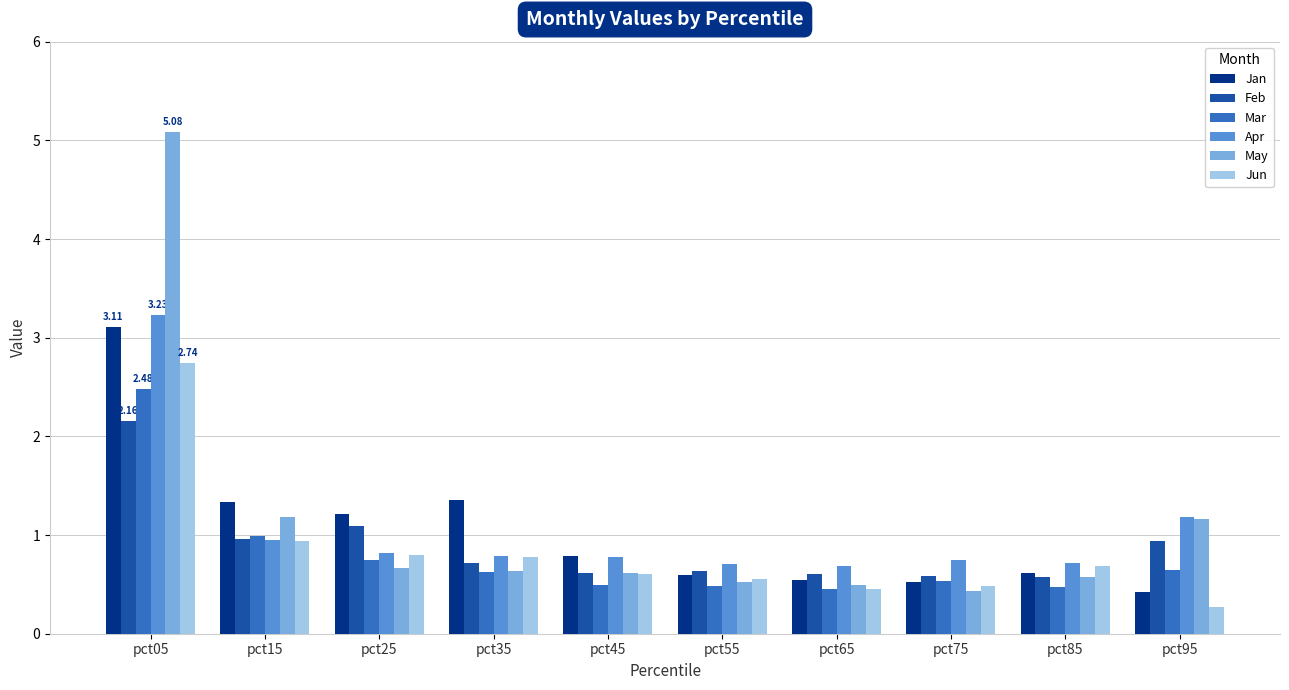

What is the sum of the Feb values at pct25 and pct95?

2.0